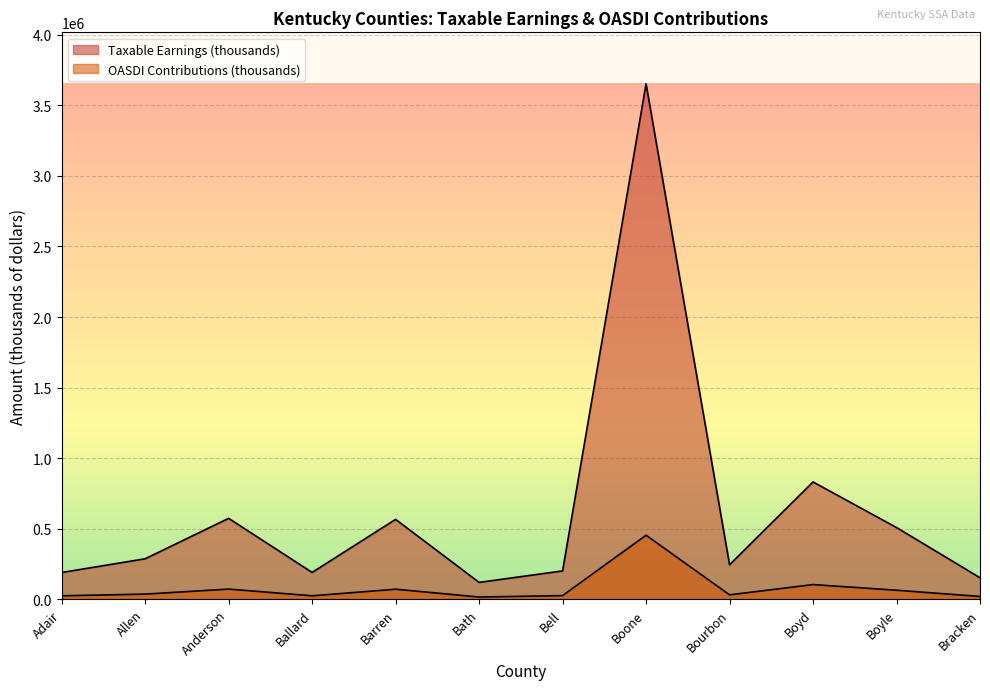

What position from the left is Ballard?

4